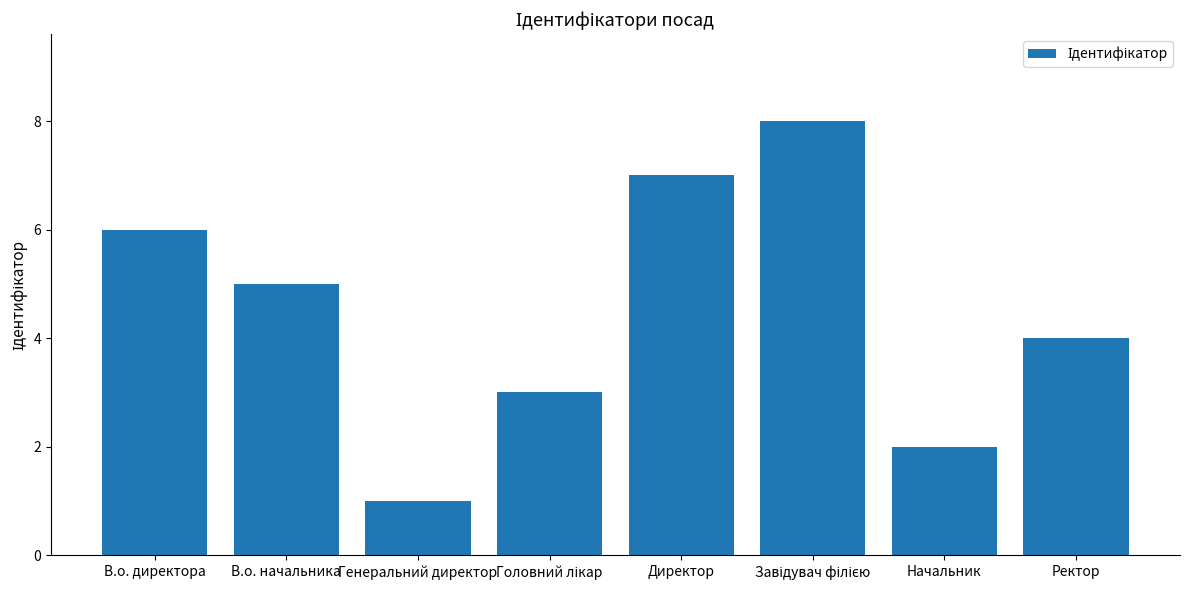

Which has a higher value, В.о. начальника or В.о. директора?

В.о. директора